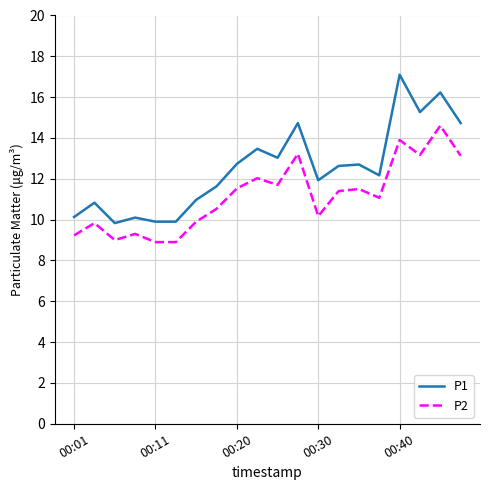

What is the minimum value for P1?

9.8